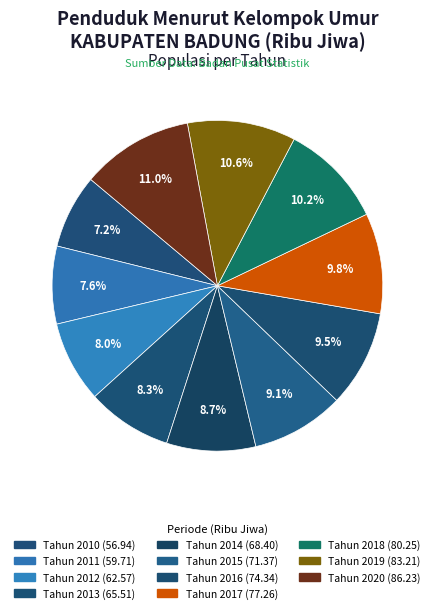

True or false: Tahun 2011 accounts for 1% of the total.

False